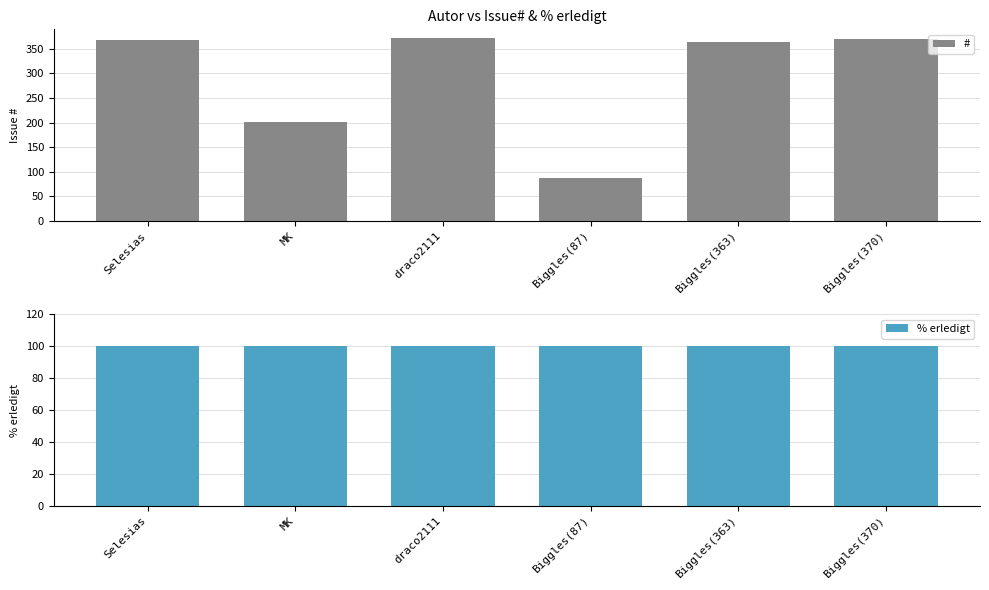

List the labels in order of % erledigt value, largest first.

Selesias, MK, draco2111, Biggles(87), Biggles(363), Biggles(370)